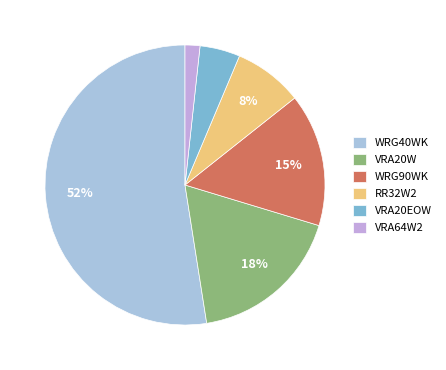

Which category has the smallest portion of the pie?

VRA64W2